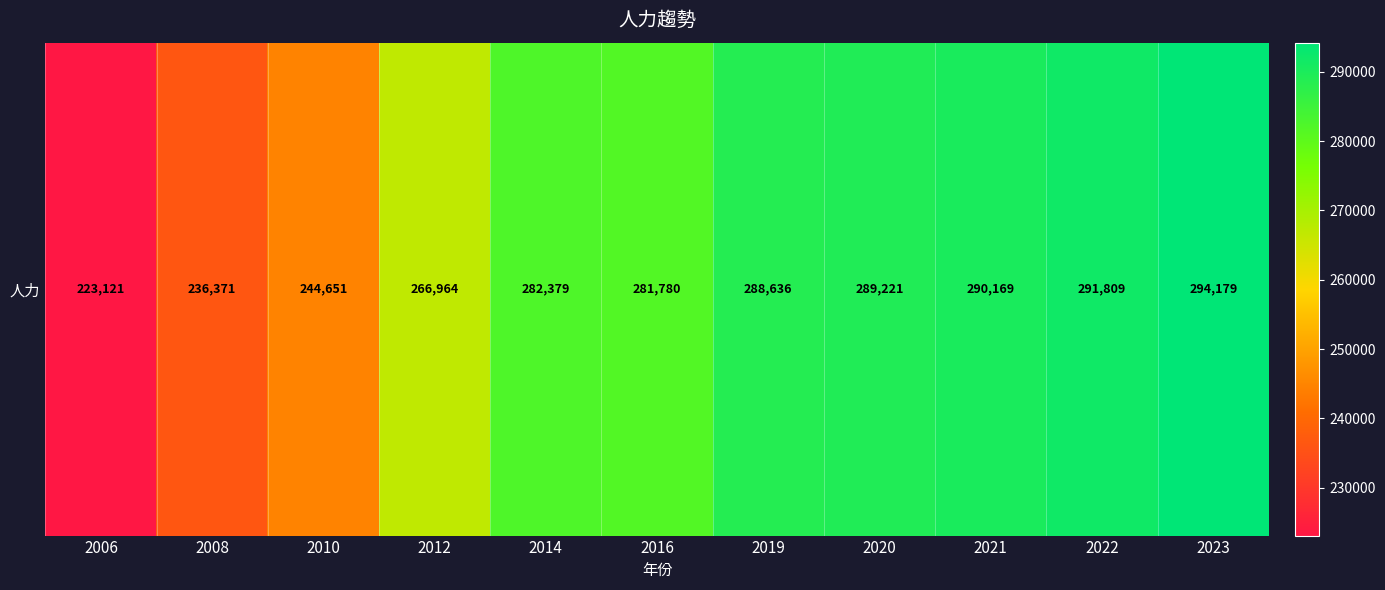

How many values are below 282379?

5